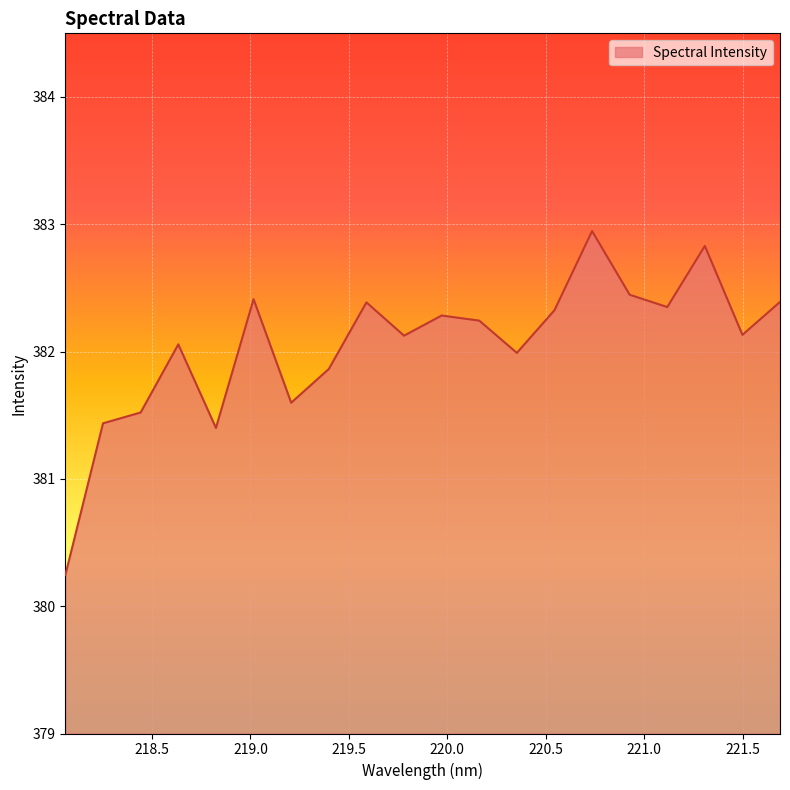

What is the difference between the maximum and minimum values?

2.7